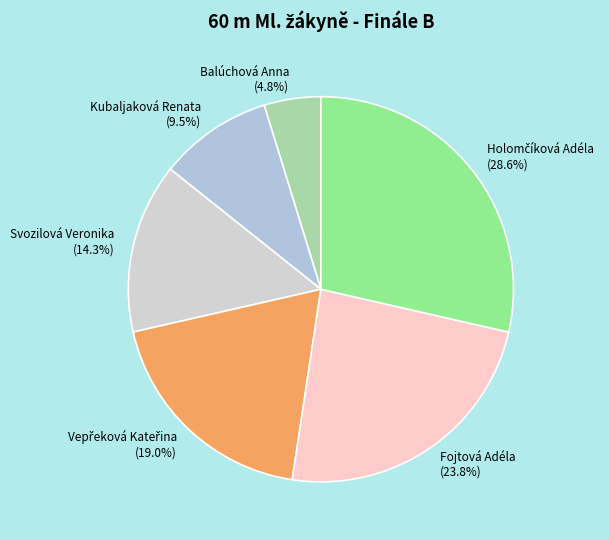

Which has a higher value, Kubaljaková Renata or Balúchová Anna?

Kubaljaková Renata